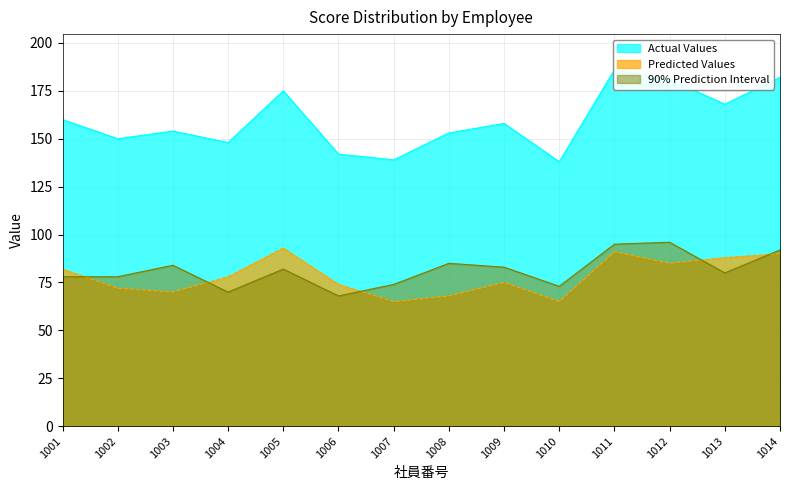

At which label does Predicted Values reach its peak?

1005